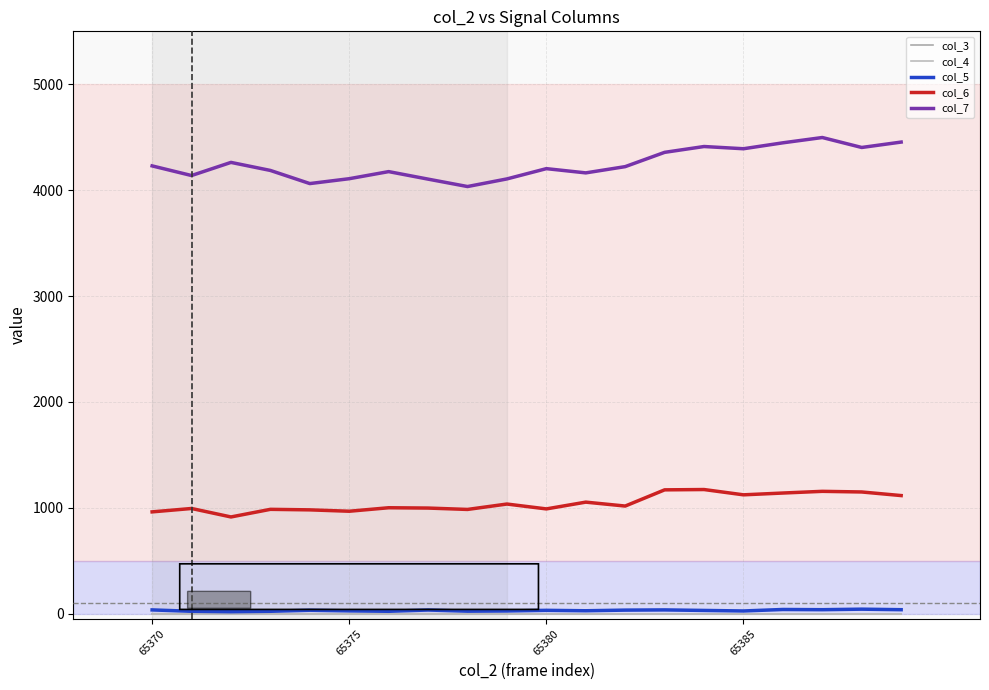

What is the highest value of the col_7 series?

4497